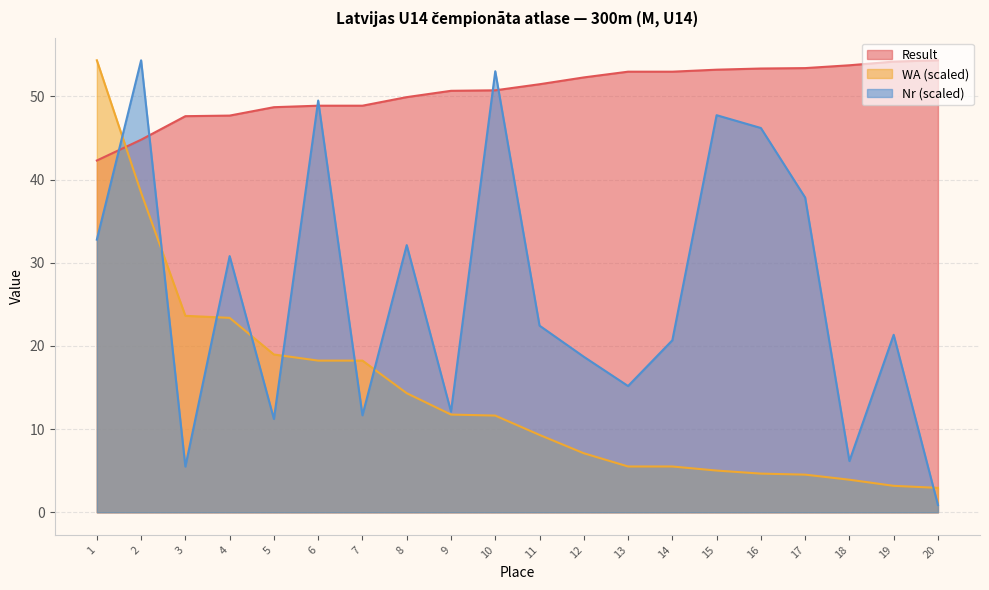

How many data points in Result are less than 51?

10